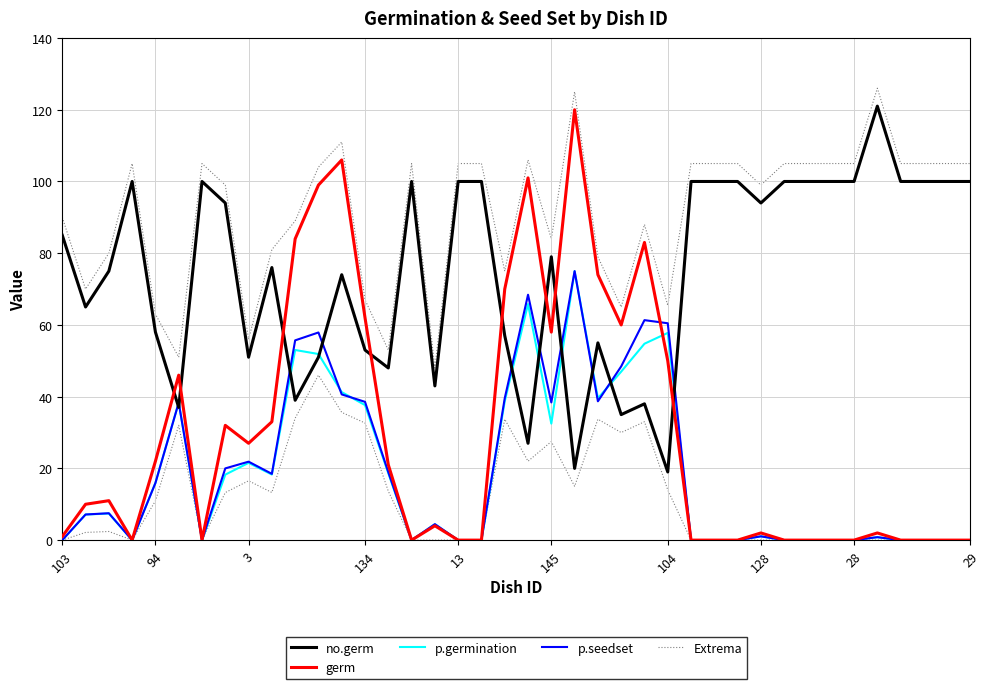

Does the chart display data point markers on the line(s)?

No